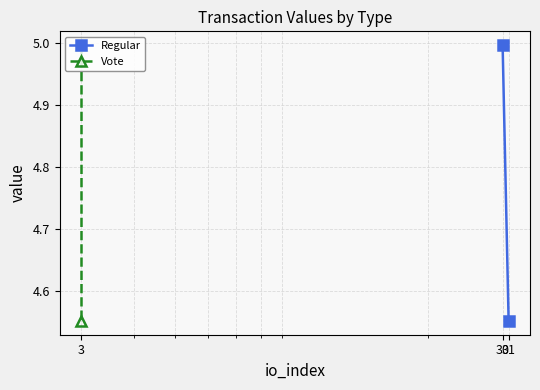

Rank the series at 3 from lowest to highest value.

Regular, Vote